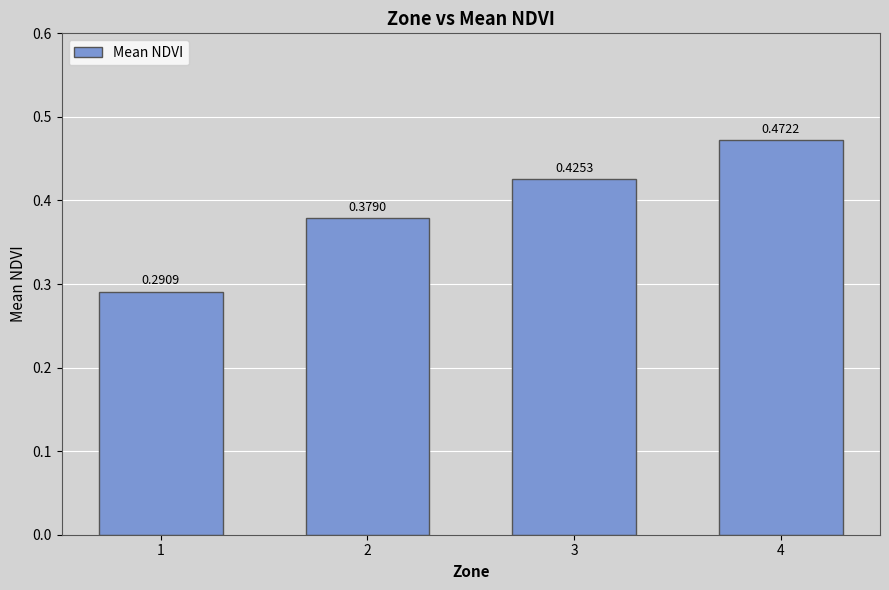

Which has a higher value, 4 or 2?

4